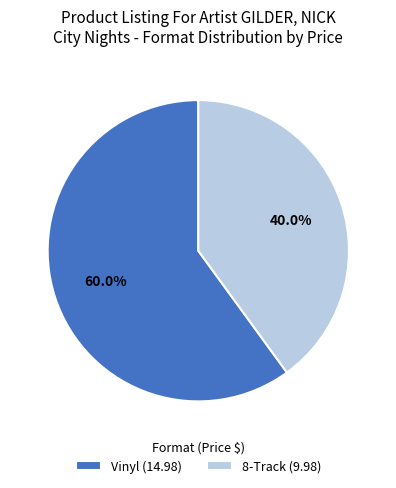

What is the smallest slice in the pie chart?

8-Track (9.98)